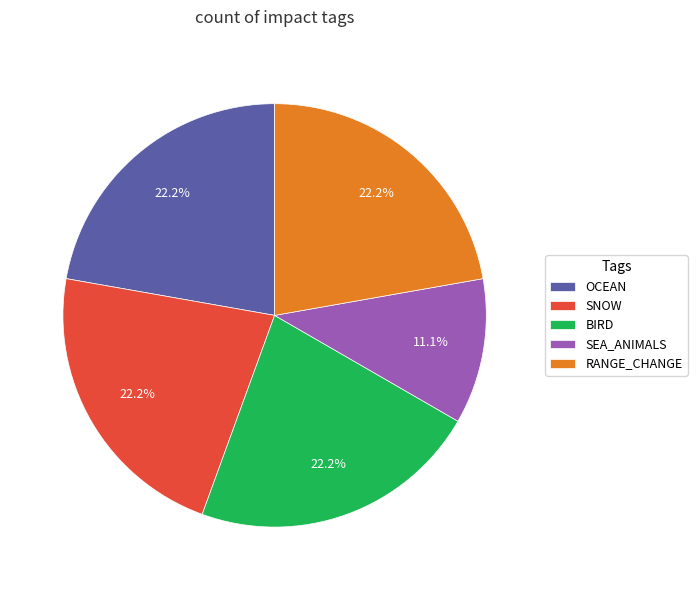

To the nearest percent, what is the combined percentage of SNOW and OCEAN?

44%